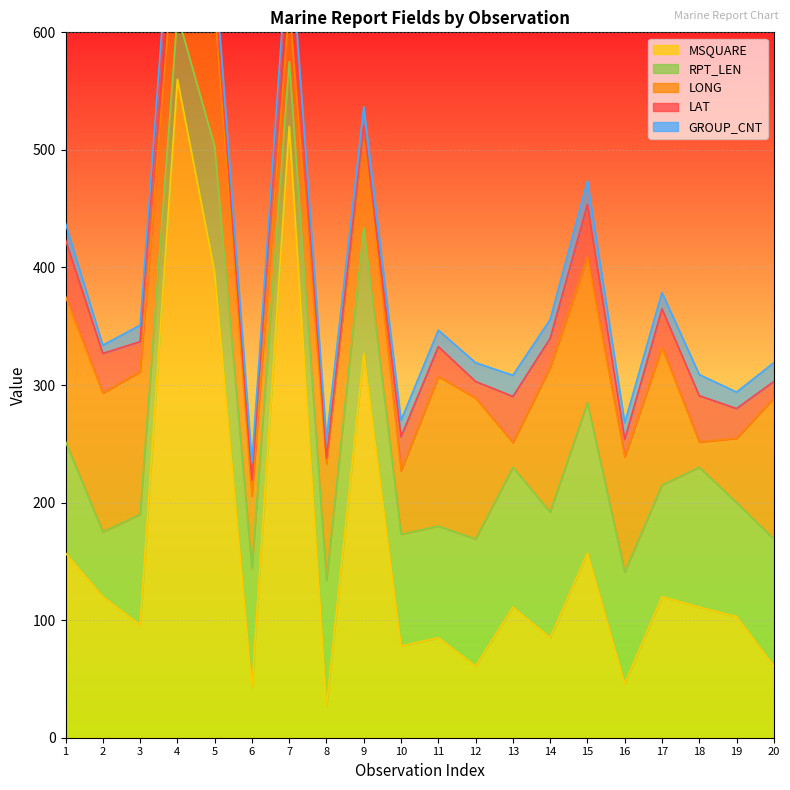

At which label is MSQUARE closest to 293?

9